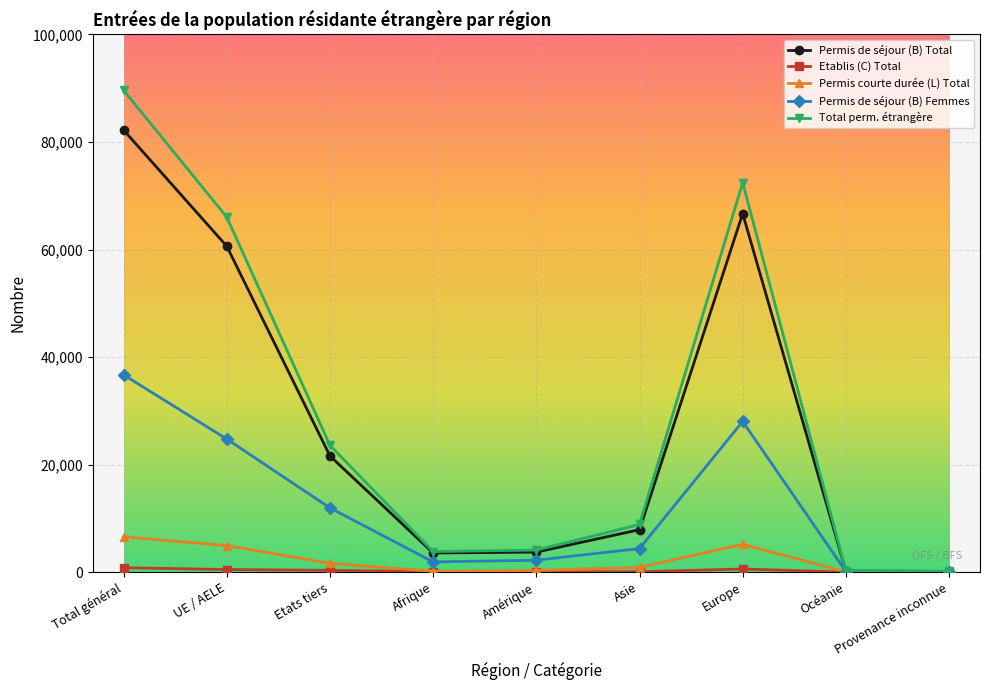

The value of Permis courte durée (L) Total at Etats tiers is 1646. True or false?

True